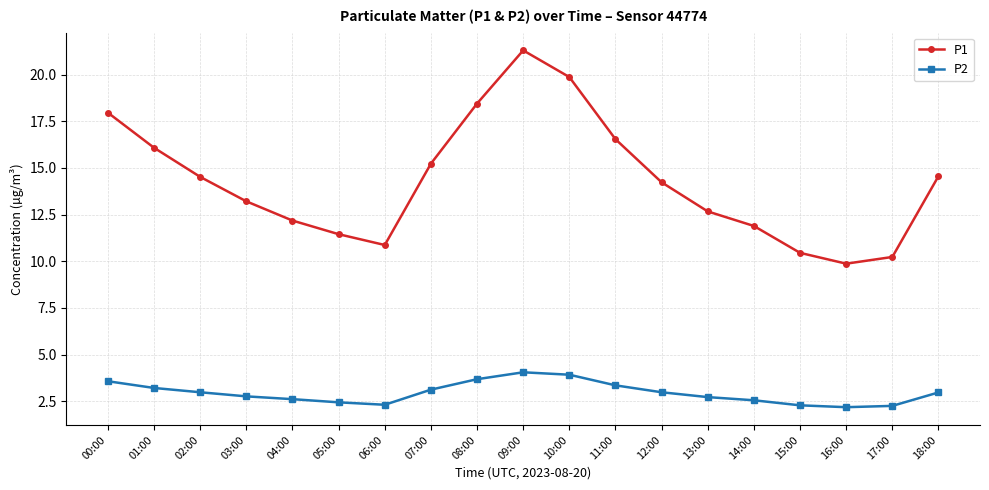

Which series has the largest range (max minus min)?

P1